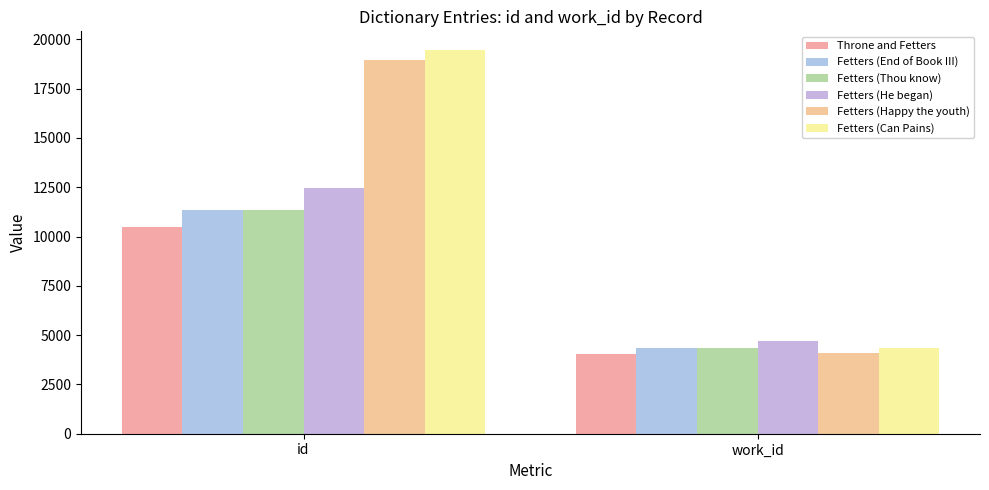

What is the label of the 2nd bar from the right?

id